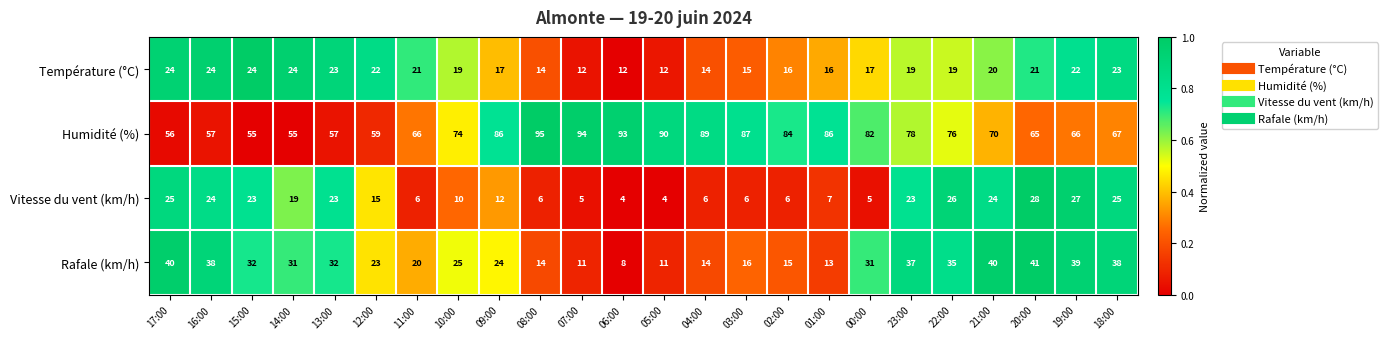

What is the average value of the Humidité (%) series?

74